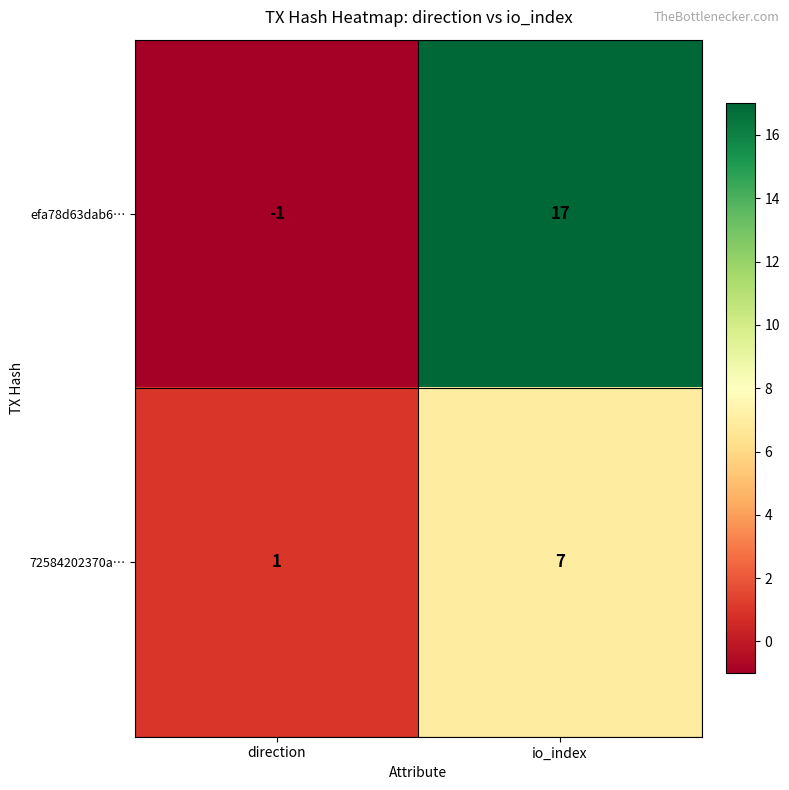

Which category has the highest value across all series?

io_index